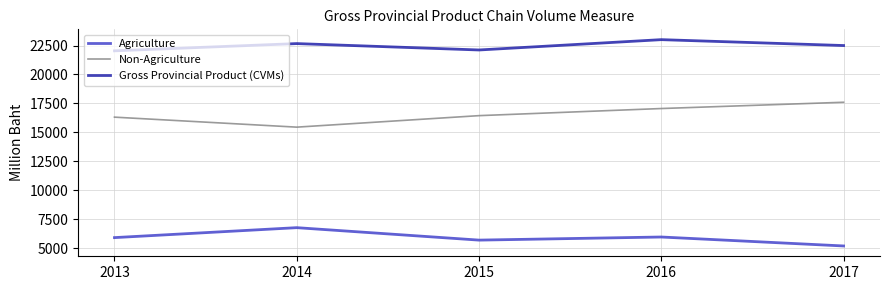

Rank the series by their average value, from lowest to highest.

Agriculture, Non-Agriculture, Gross Provincial Product (CVMs)